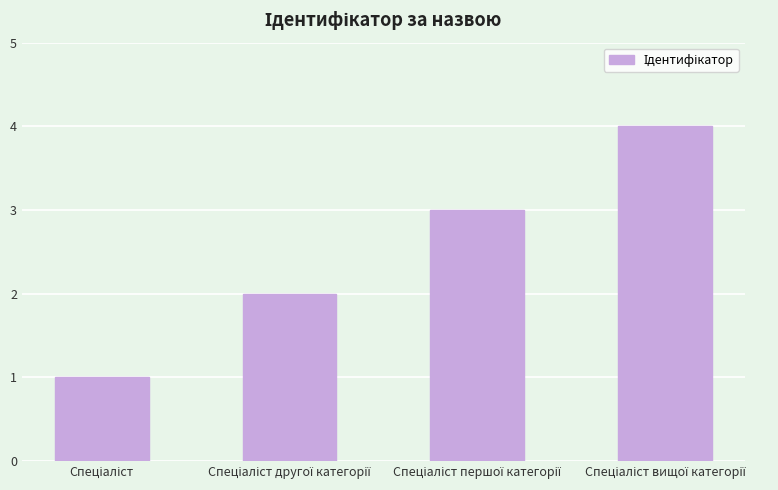

What is the sum of all values?

10